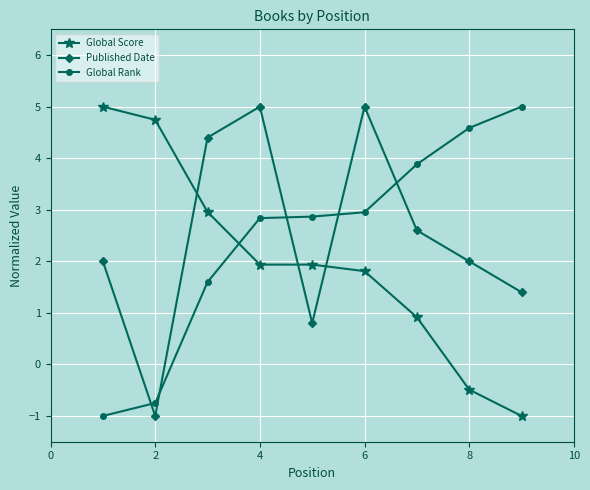

How many interior local valleys does the Published Date series have?

2